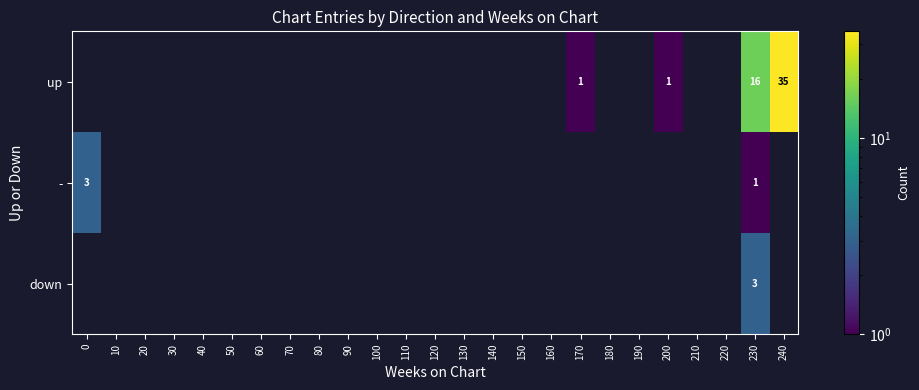

True or false: up has a value of 1 at 170.

True